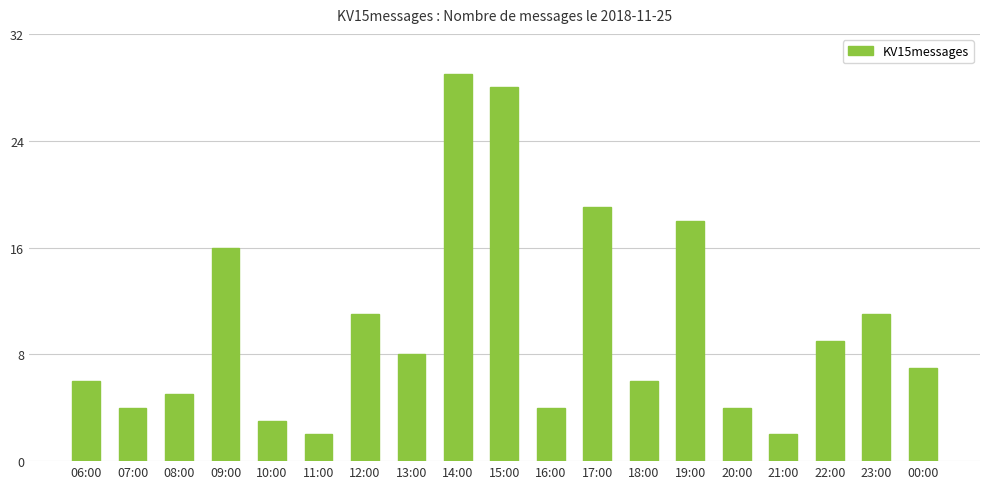

Is it true that the value at 14:00 is 38?

False